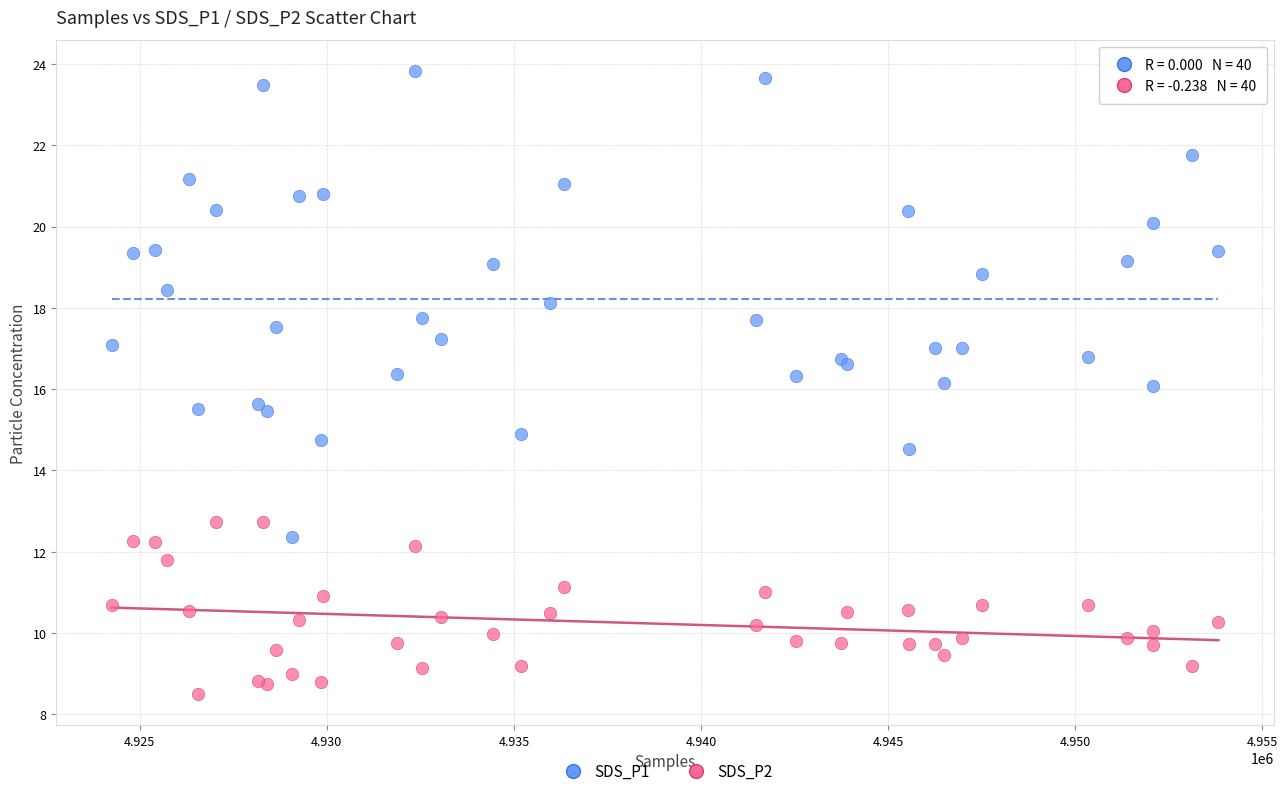

Which series contains the lowest Y value?

SDS_P2